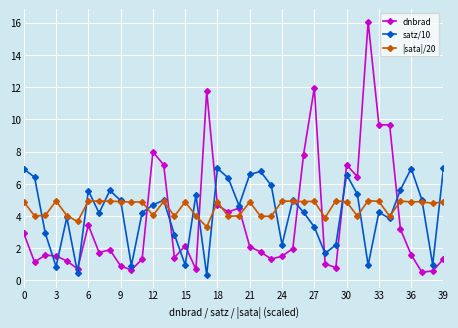

True or false: satz/10 has more than 0 interior local peaks.

True